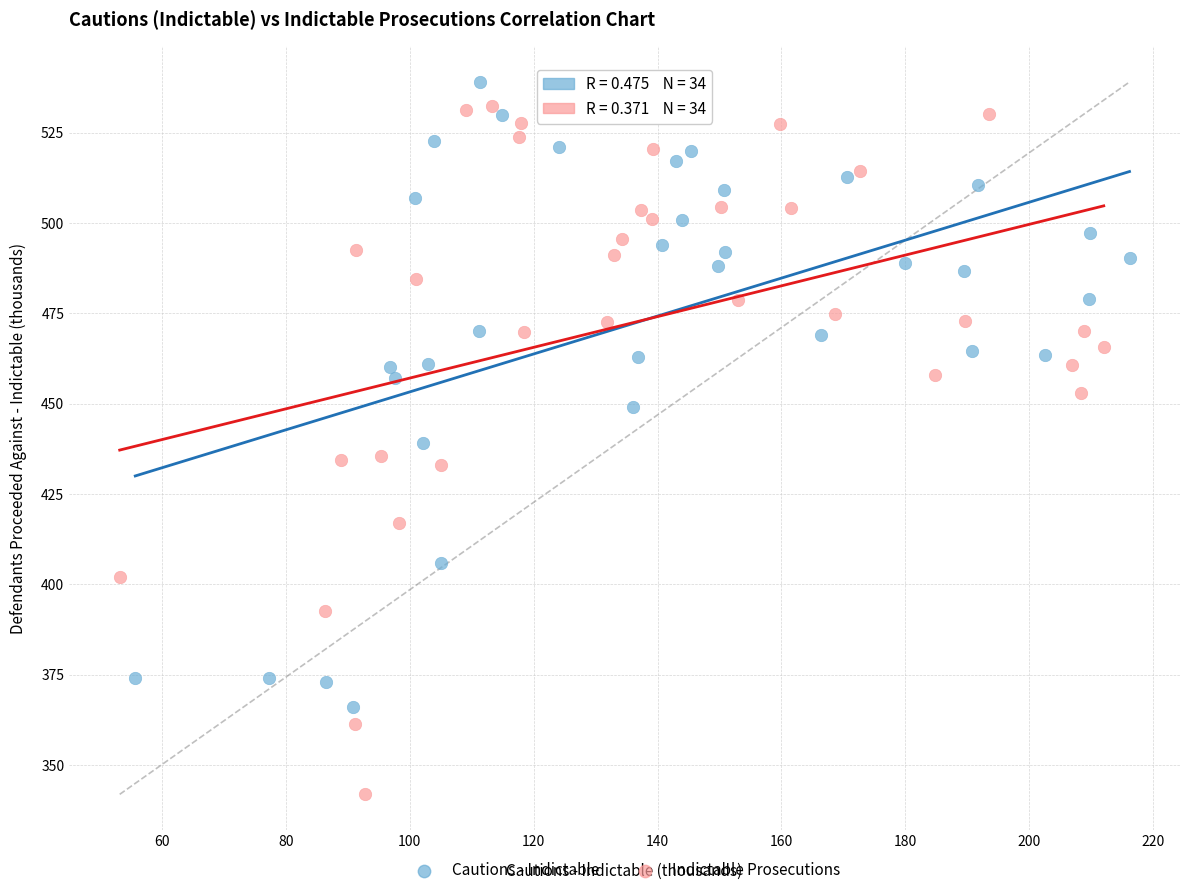

Which series has the widest spread of Y values?

Indictable Prosecutions